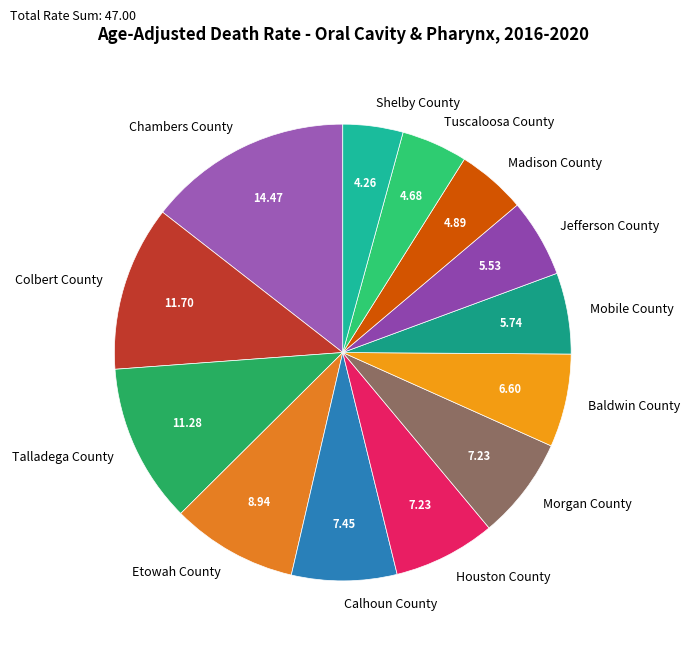

The Colbert County slice represents 2% of the pie. True or false?

False